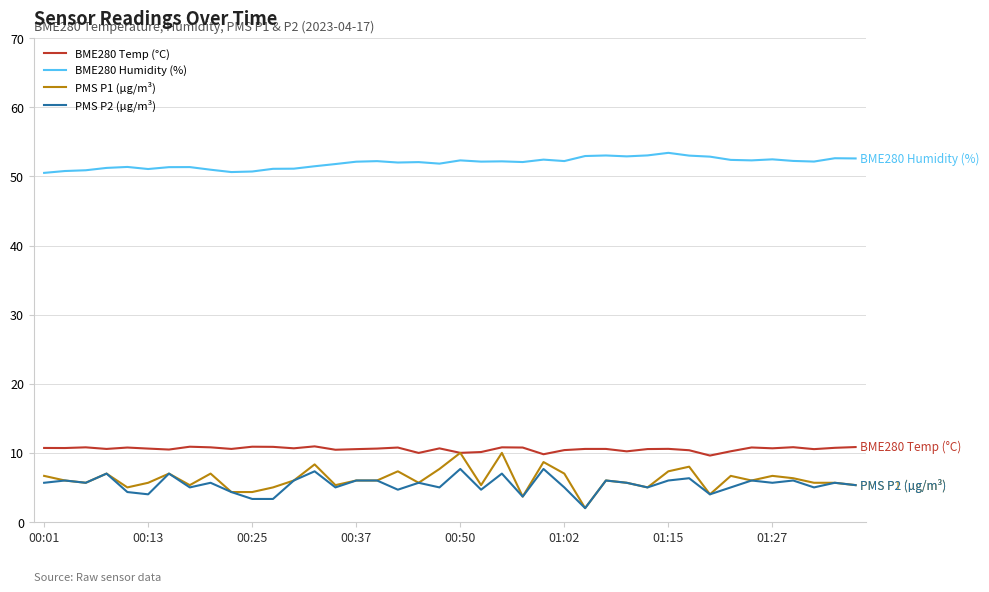

What is the maximum value for PMS P1 (µg/m³)?

10.0